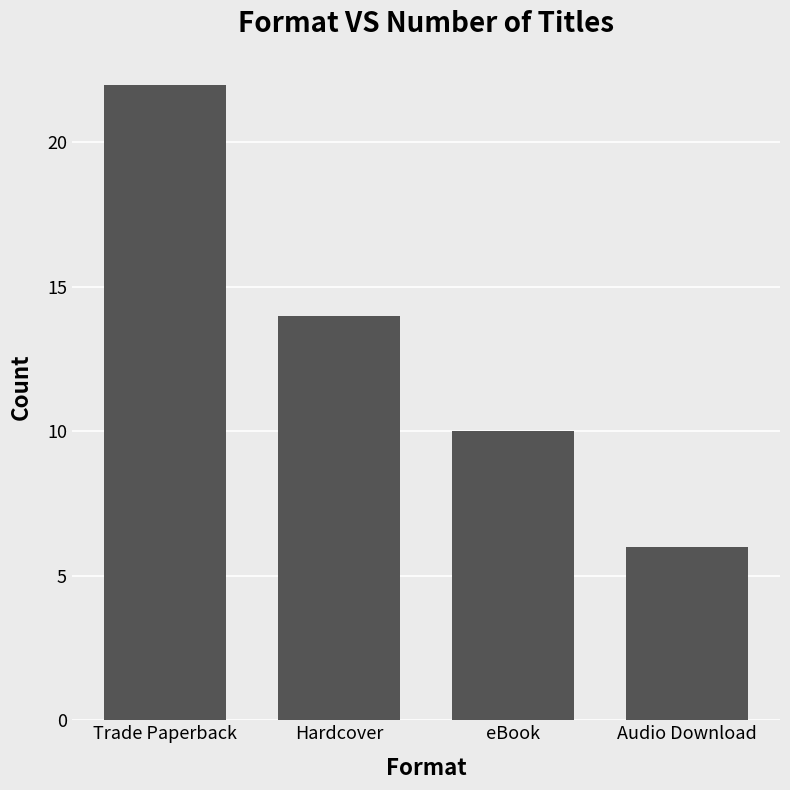

What is the label of the 4th bar from the right?

Trade Paperback